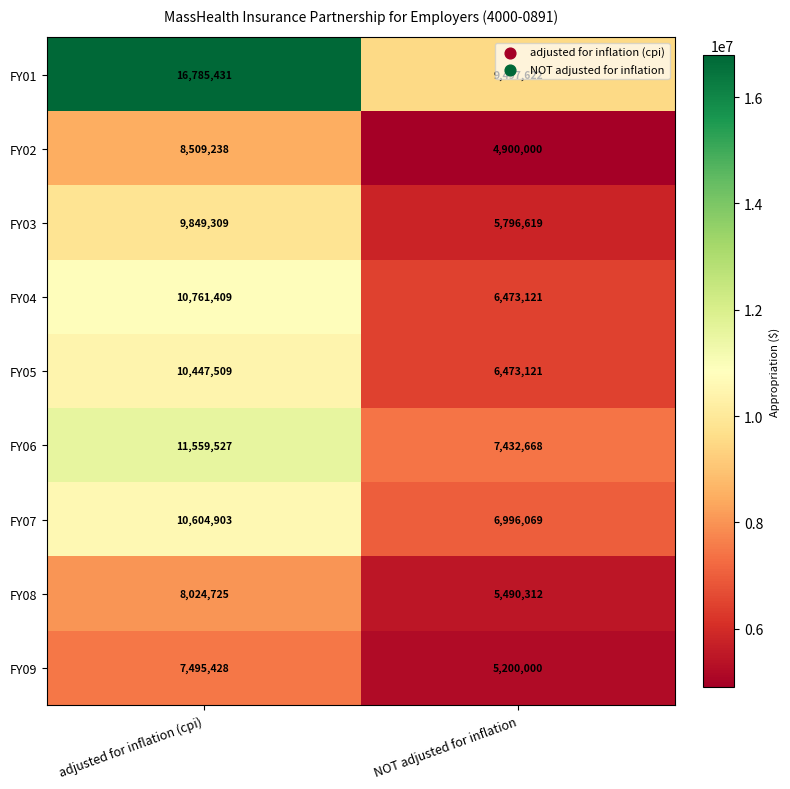

Count the number of categories in the chart.

2